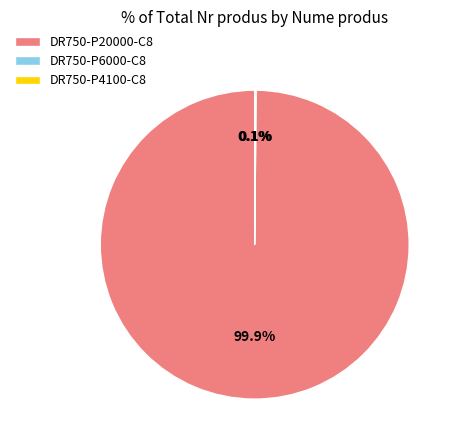

What is the majority slice?

DR750-P20000-C8